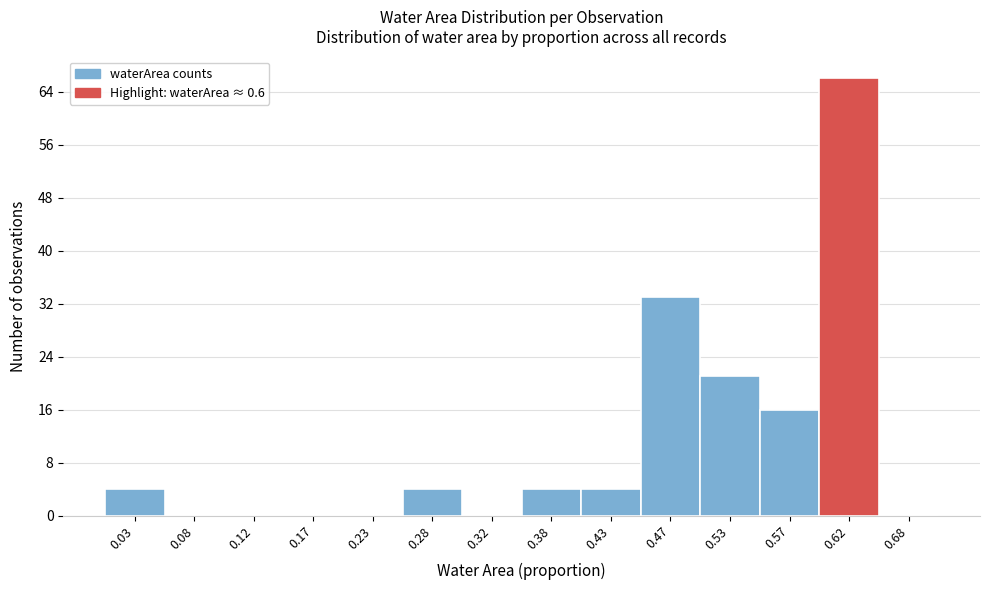

Reading left to right, list every bar in this chart as the range it spans on the x-axis followed by its height. The values are not printed on the chart, so give them approximately, as read against the axis.

0.00 to 0.05: 4
0.05 to 0.10: 0
0.10 to 0.15: 0
0.15 to 0.20: 0
0.20 to 0.25: 0
0.25 to 0.30: 4
0.30 to 0.35: 0
0.35 to 0.40: 4
0.40 to 0.45: 4
0.45 to 0.50: 33
0.50 to 0.55: 21
0.55 to 0.60: 16
0.60 to 0.65: 66
0.65 to 0.70: 0